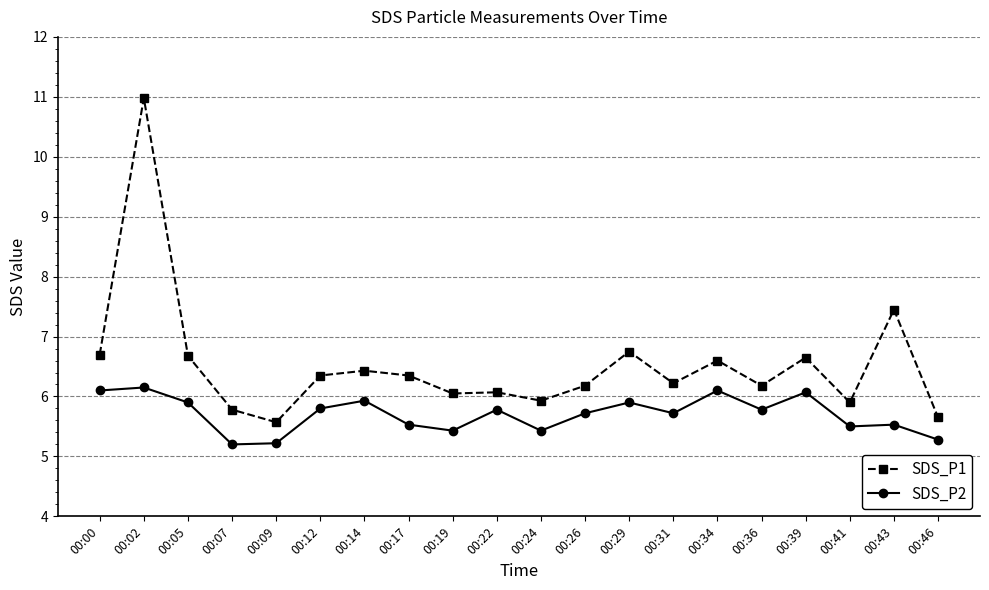

How many categories are shown in the chart?

20